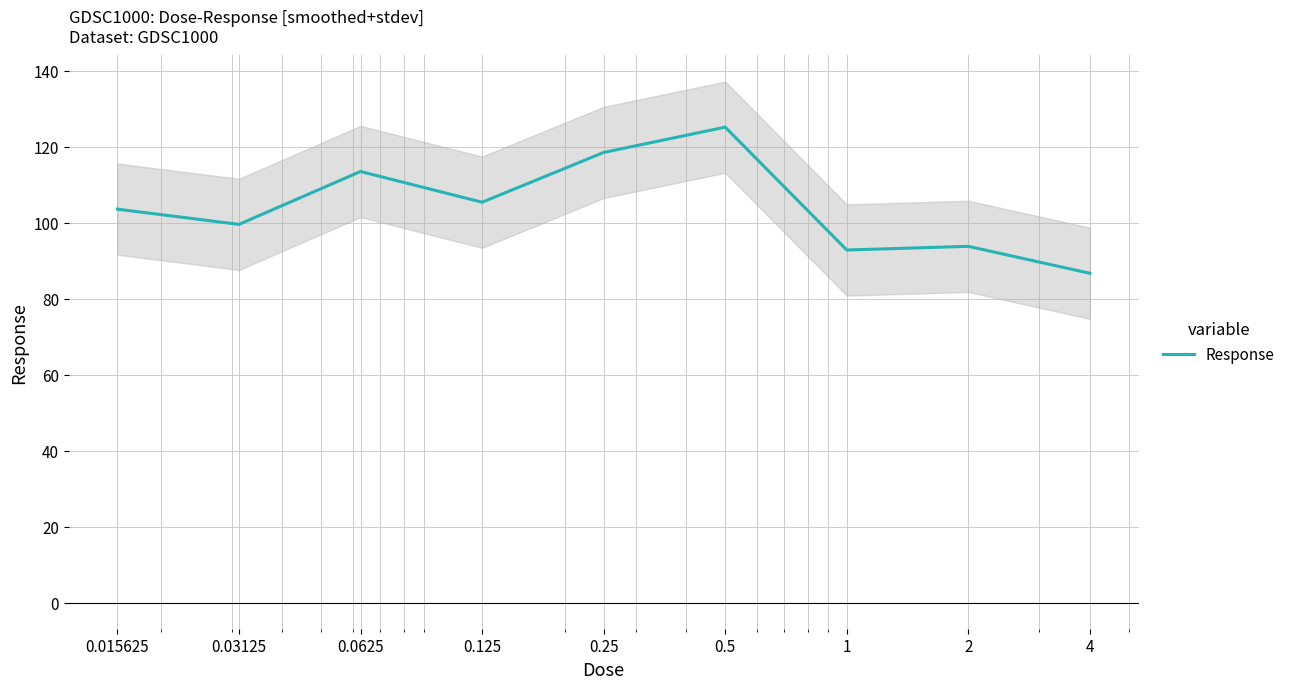

What is the label of the 6th point from the left?

0.5